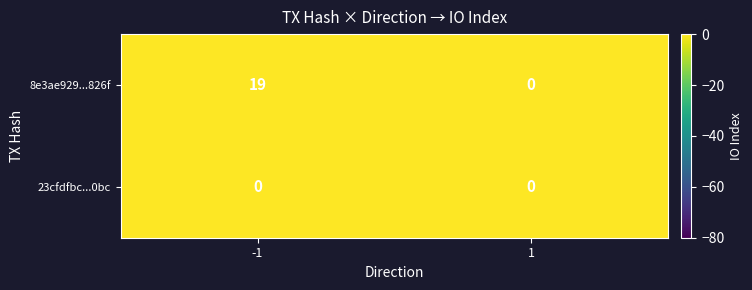

Rank the series at -1 from highest to lowest value.

8e3ae929...826f, 23cfdfbc...0bc